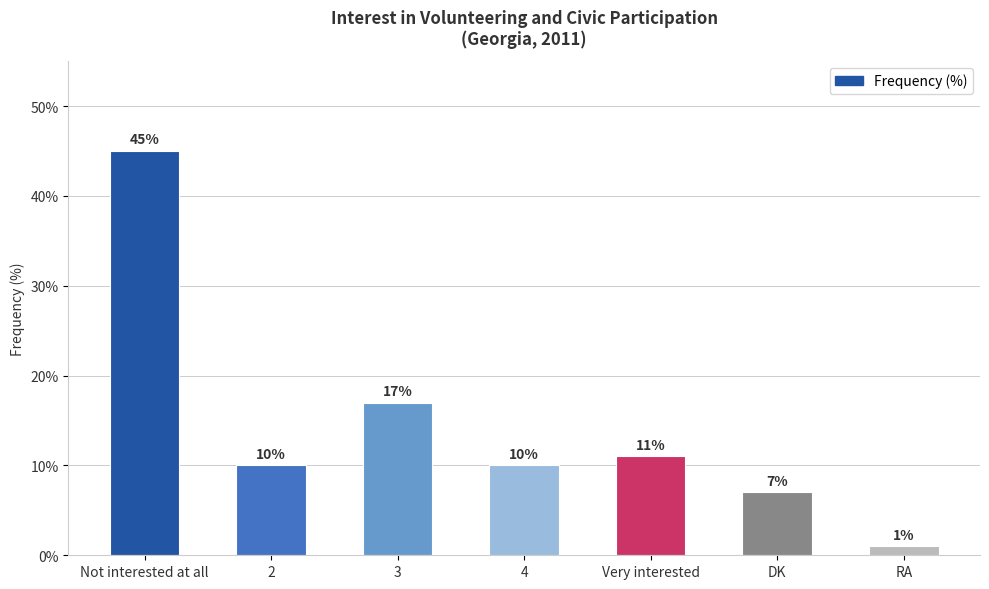

Which label corresponds to the largest value in the chart?

Not interested at all